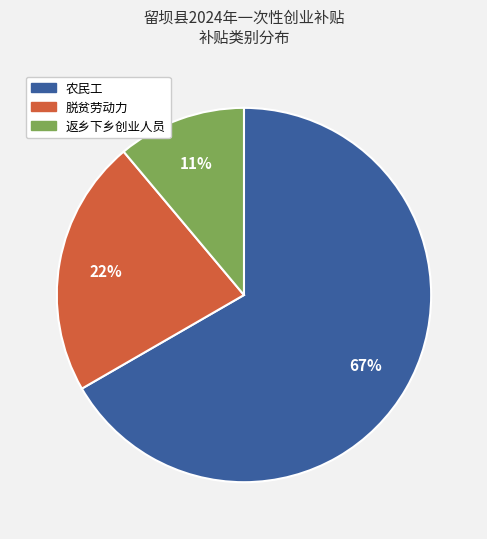

How many slices are in this pie chart?

3